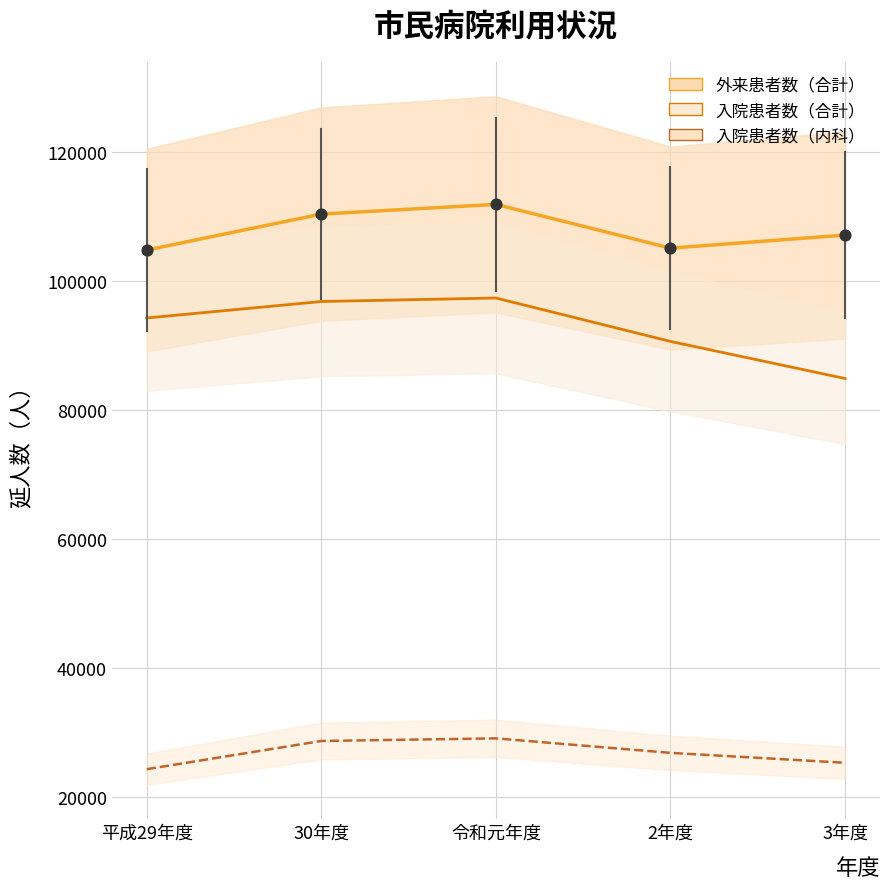

Which series reaches the maximum Y coordinate?

外来患者数（合計）